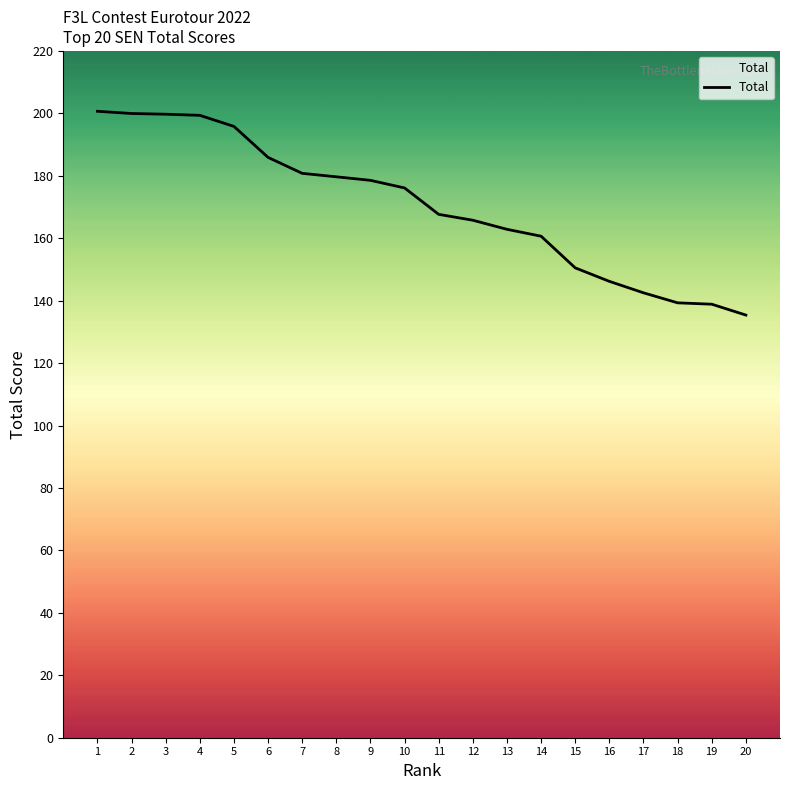

Which category has the lowest value across all series?

20